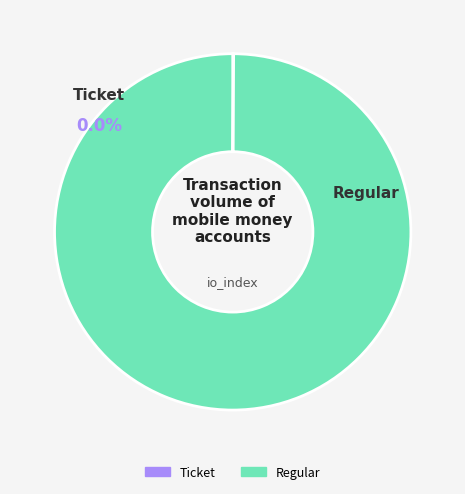

Which slice is the smallest?

Ticket